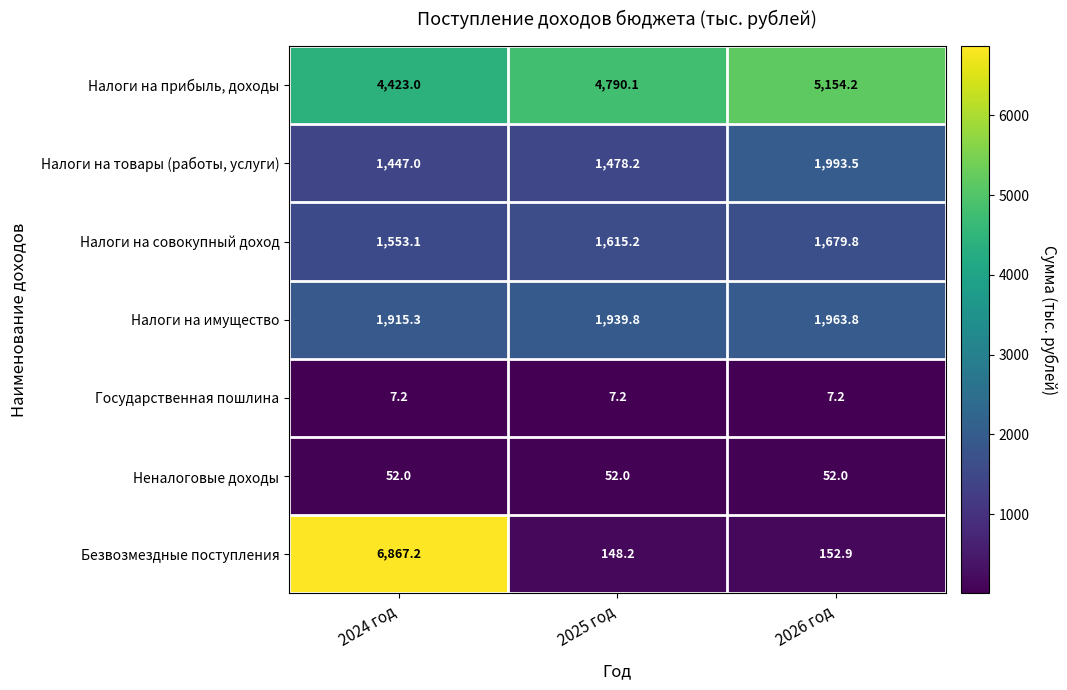

At which label is Налоги на прибыль, доходы closest to 4788?

2025 год